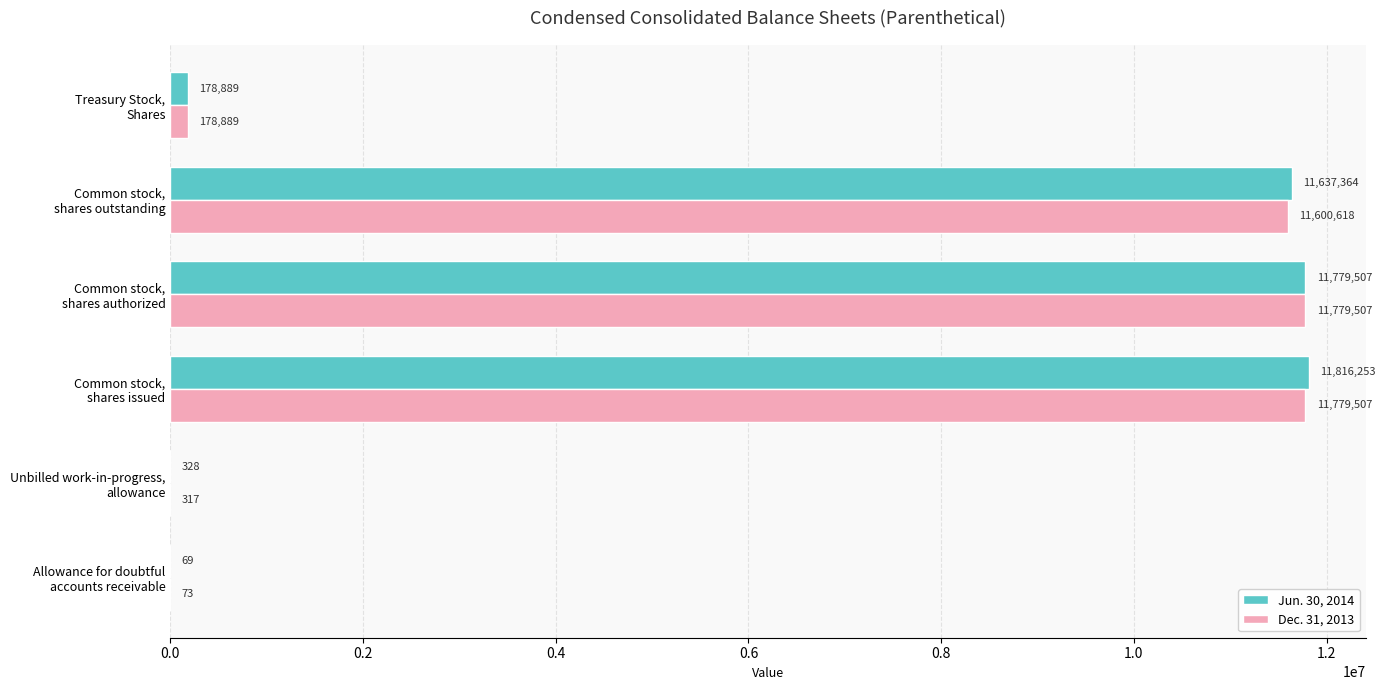

What is the highest value of the Jun. 30, 2014 series?

11816253